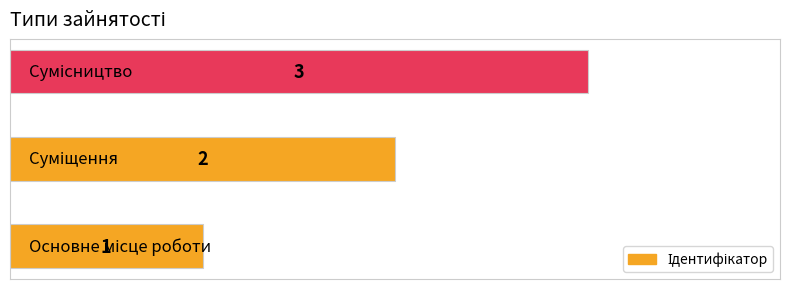

How many values are between 1 and 3?

3